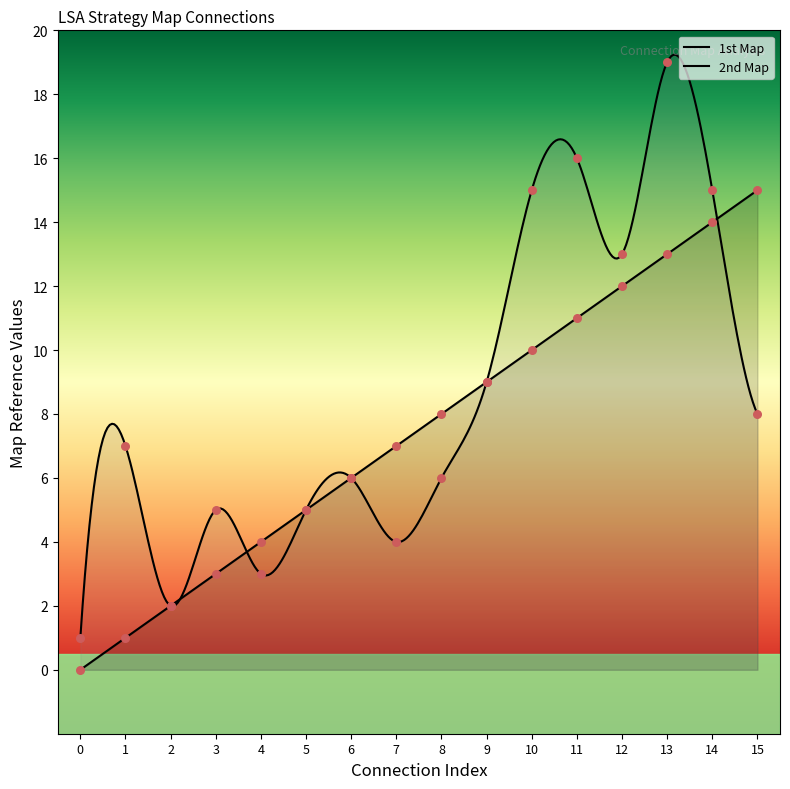

Which series has the largest total across all categories?

2nd Map